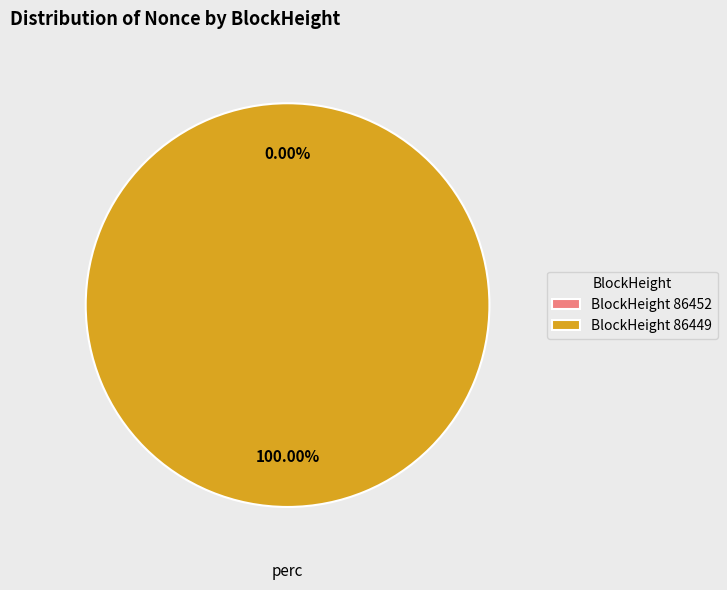

What is the total percentage of 86452 and 86449?

100.0%